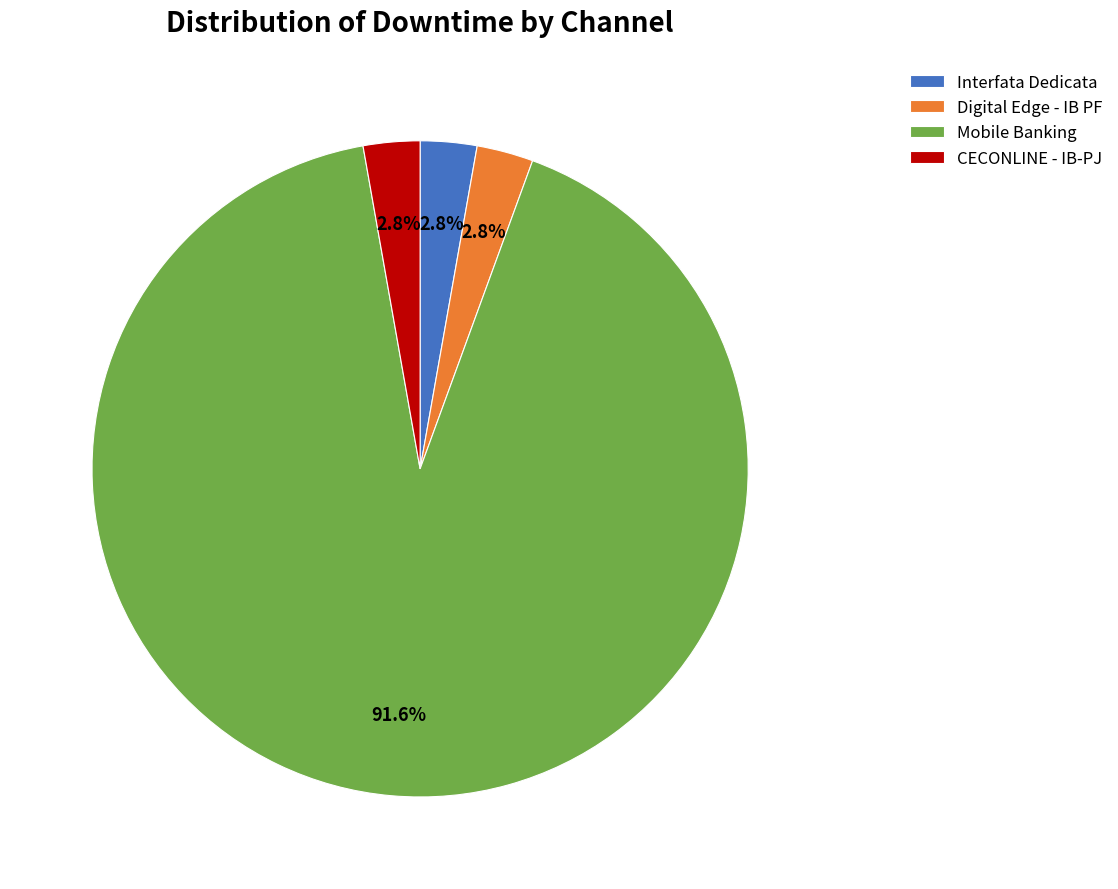

Is there any slice that represents more than half of the pie?

Yes